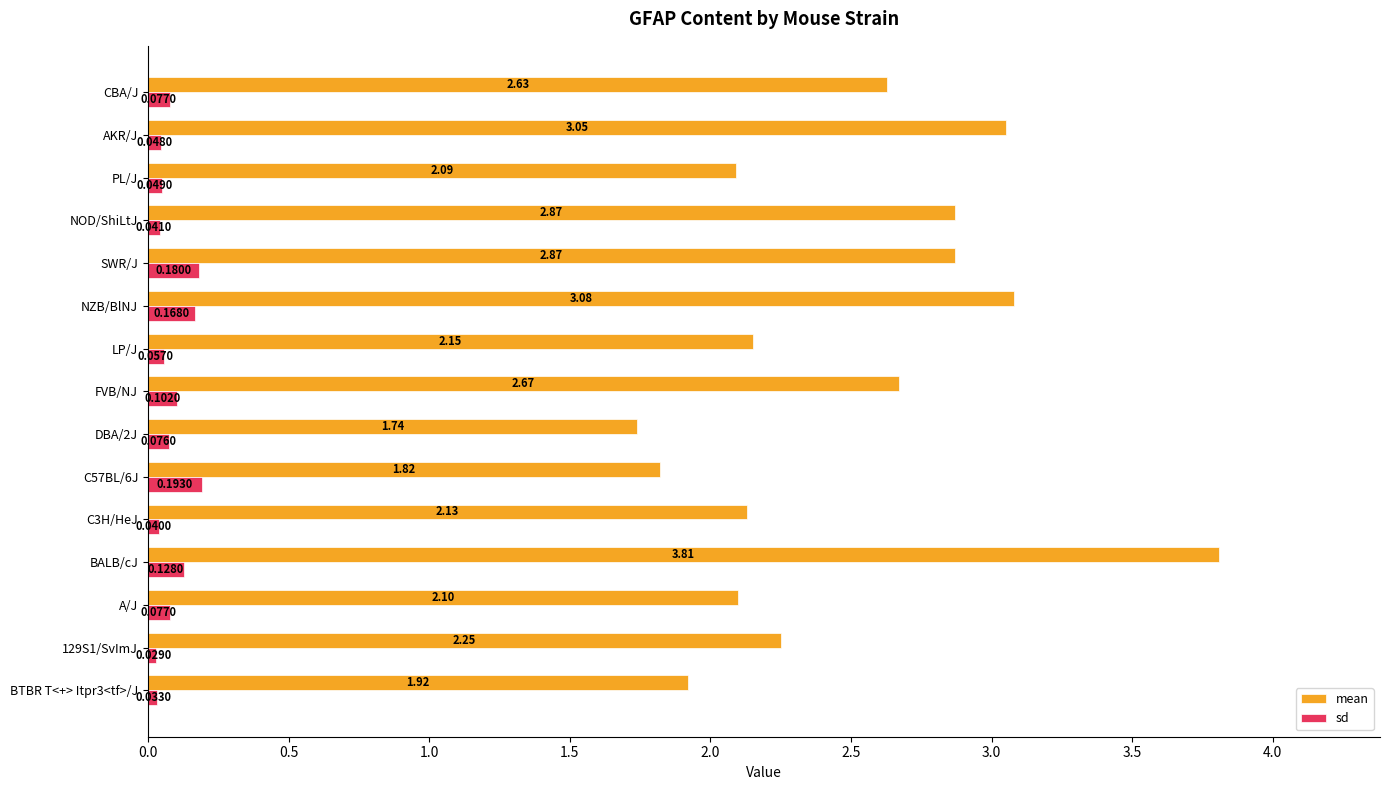

Which label corresponds to the largest value in the chart?

BALB/cJ